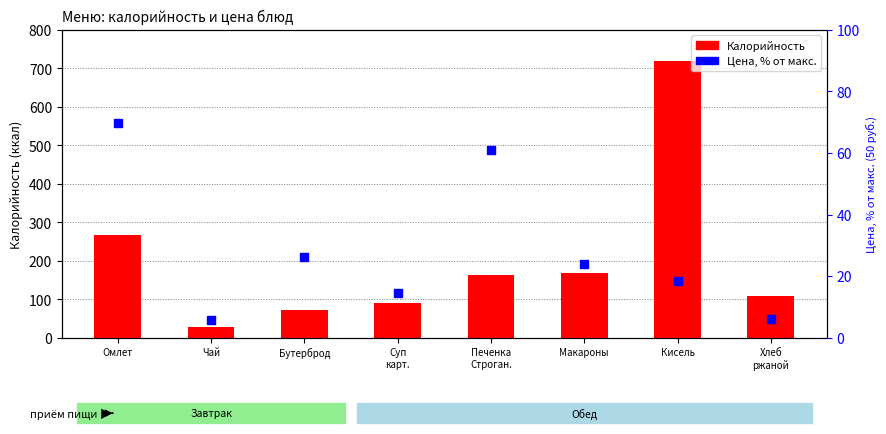

Which series contains the lowest Y value?

Цена (% от макс)